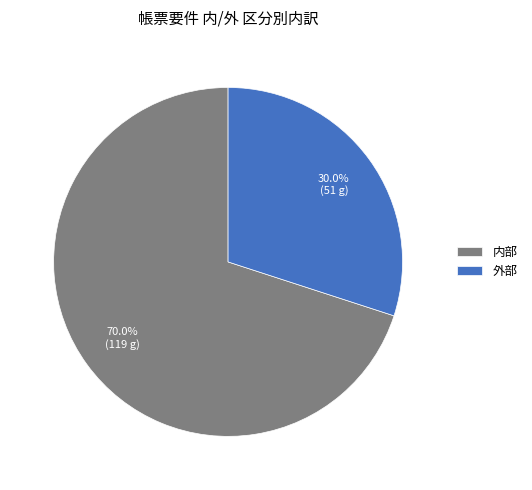

Is there any slice that represents more than half of the pie?

Yes